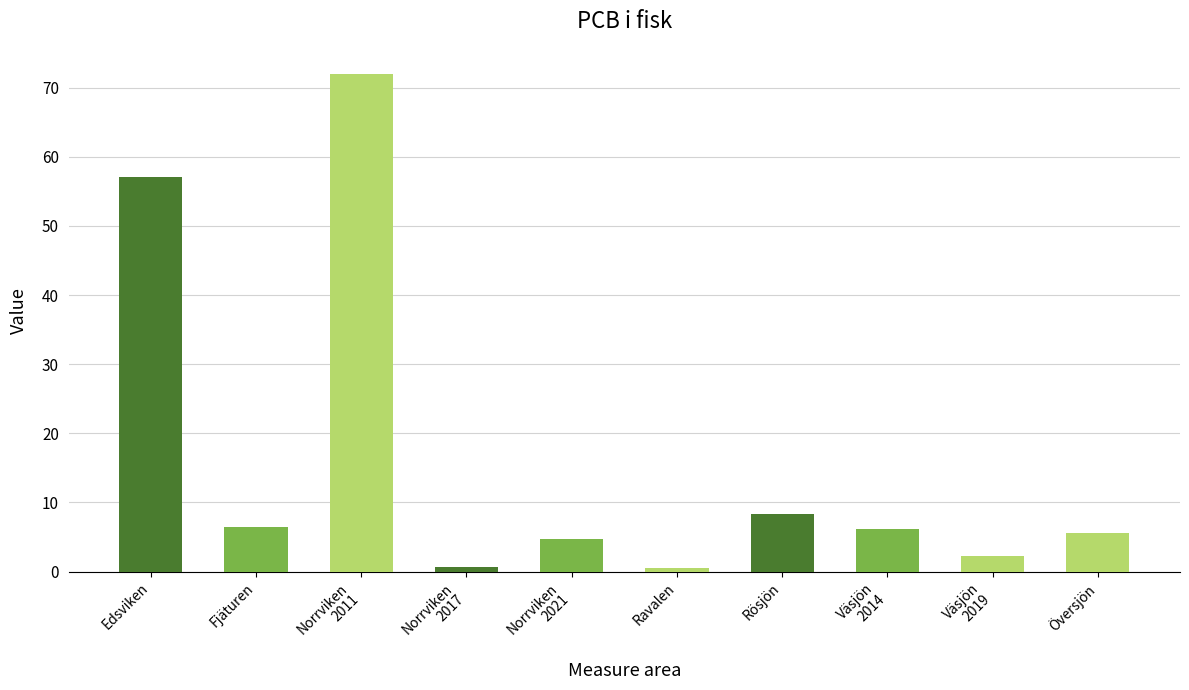

What is the average value?

16.4